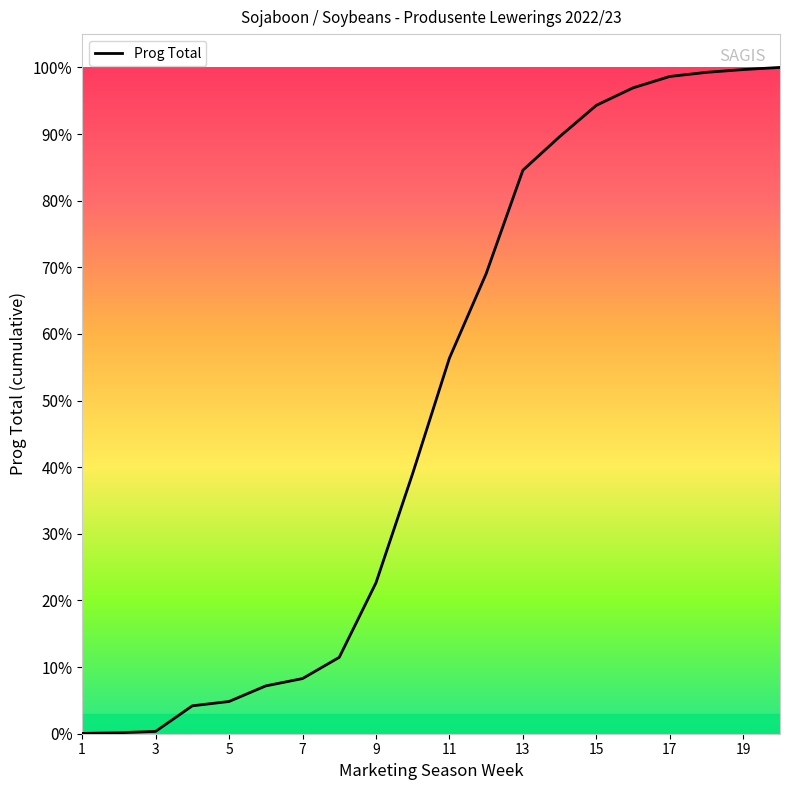

Does the chart display data point markers on the line(s)?

No